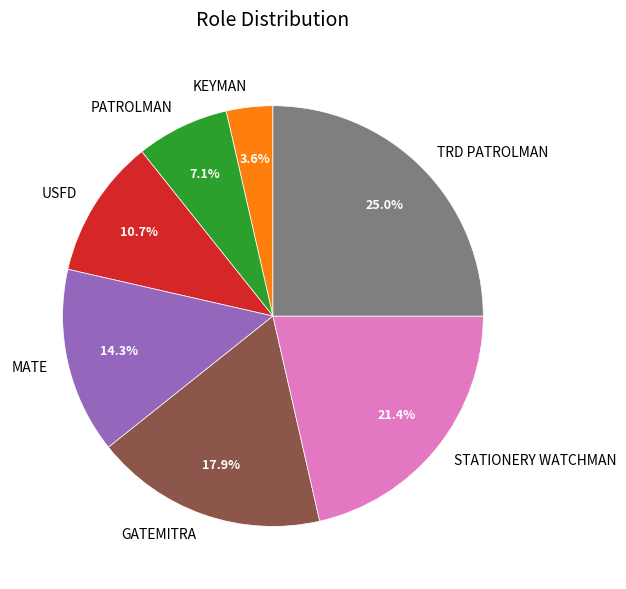

How many slices are in this pie chart?

7